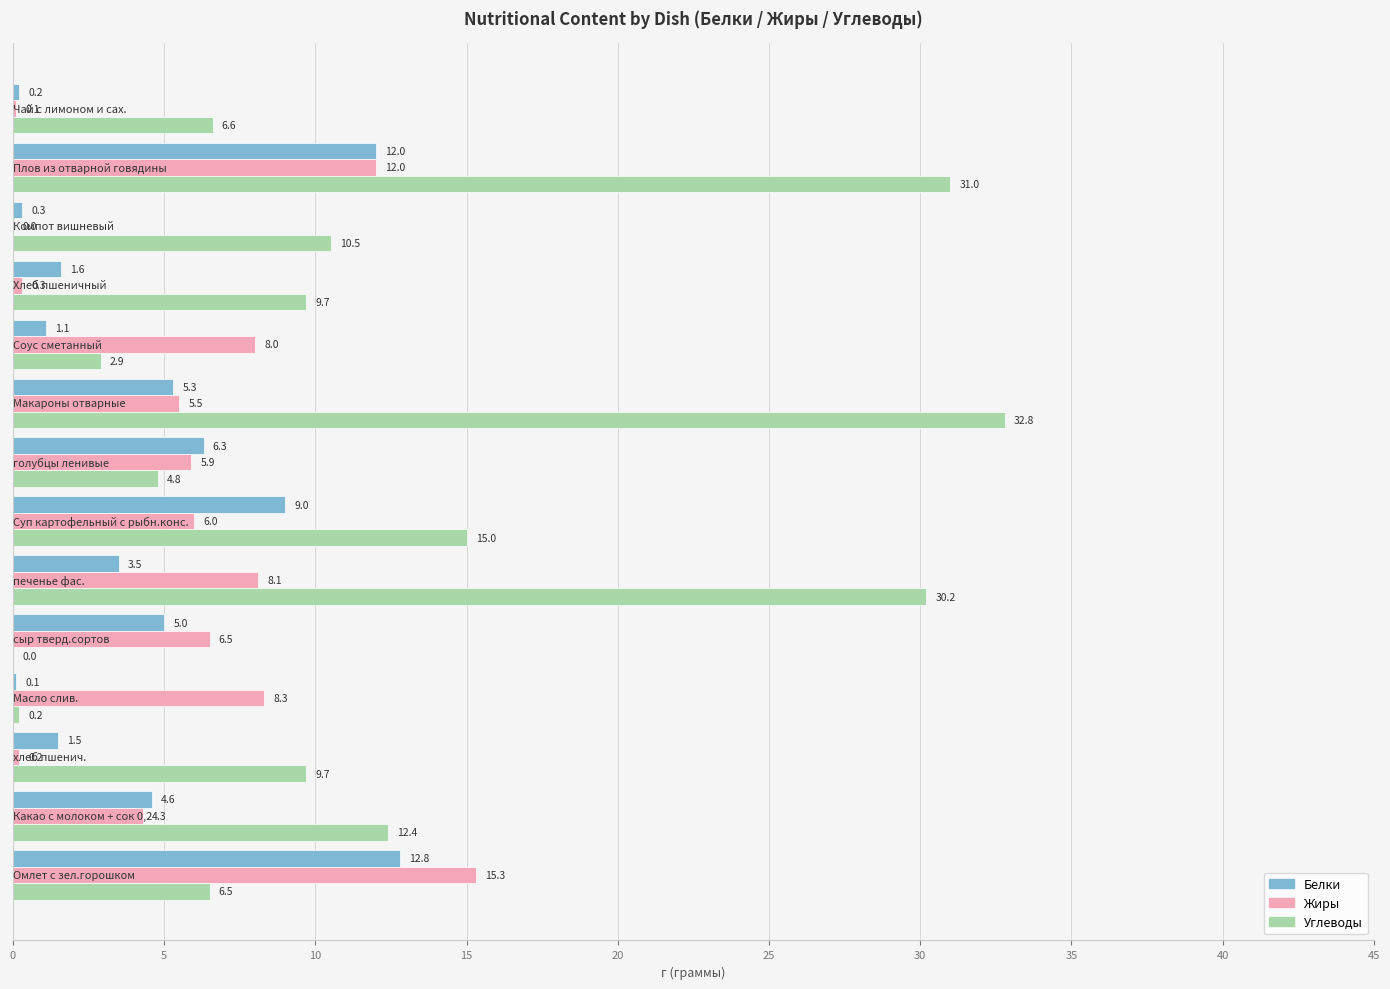

How many data points does each series have?

14